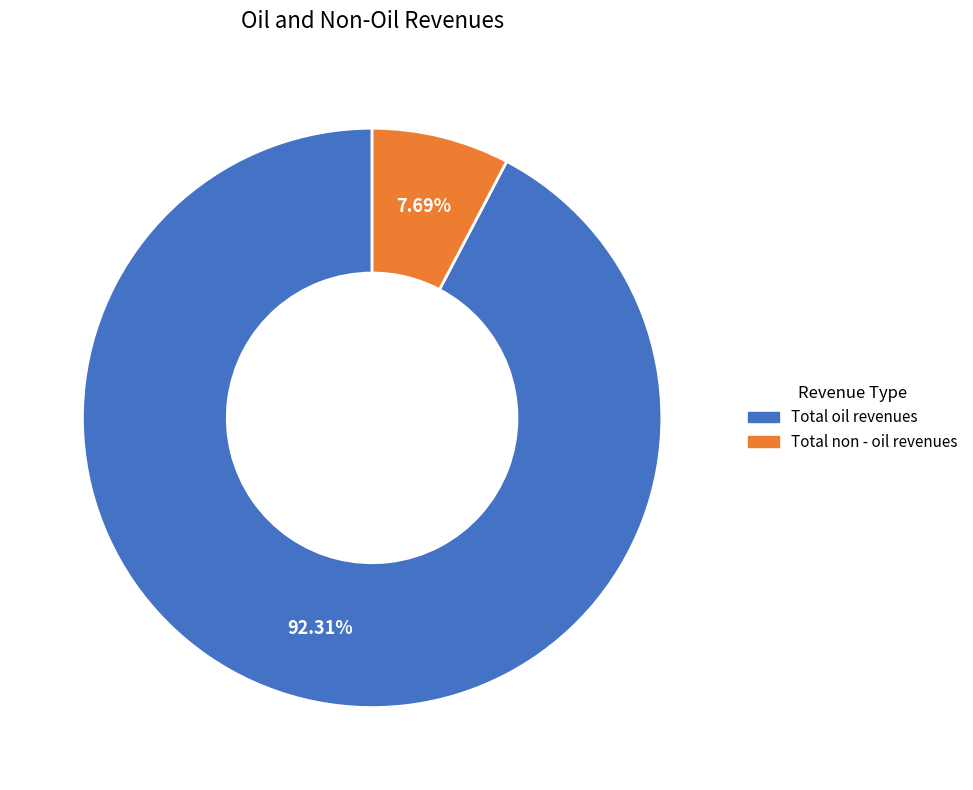

To the nearest percent, what percentage of the pie is Total non - oil revenues?

8%